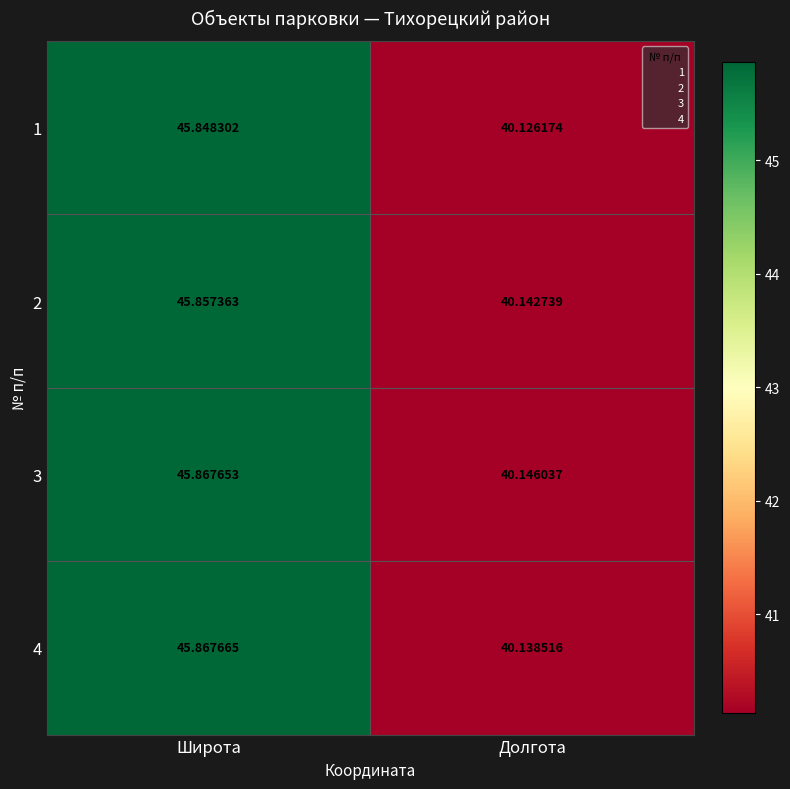

List the series in order of their overall mean, lowest first.

1, 2, 4, 3